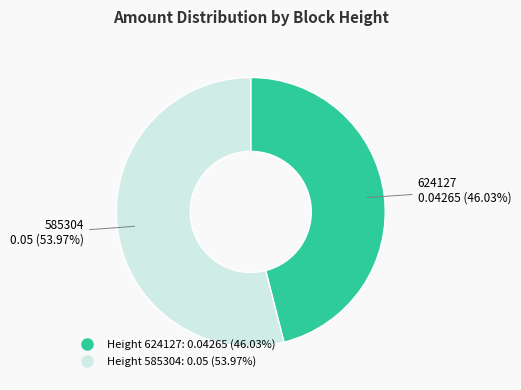

Does any single category account for the majority?

Yes